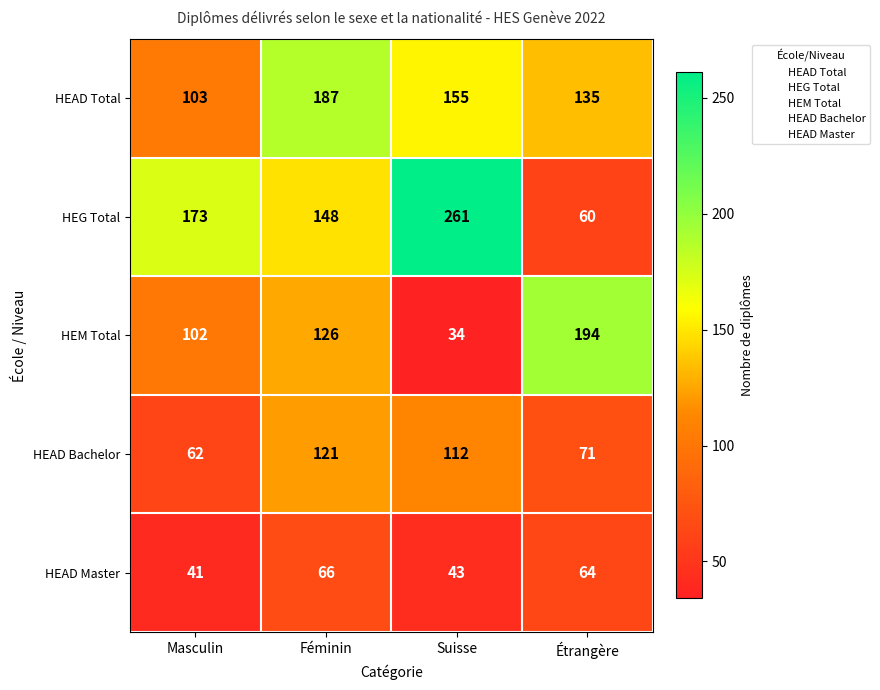

Which category has the highest value in the HEAD Total series?

Féminin